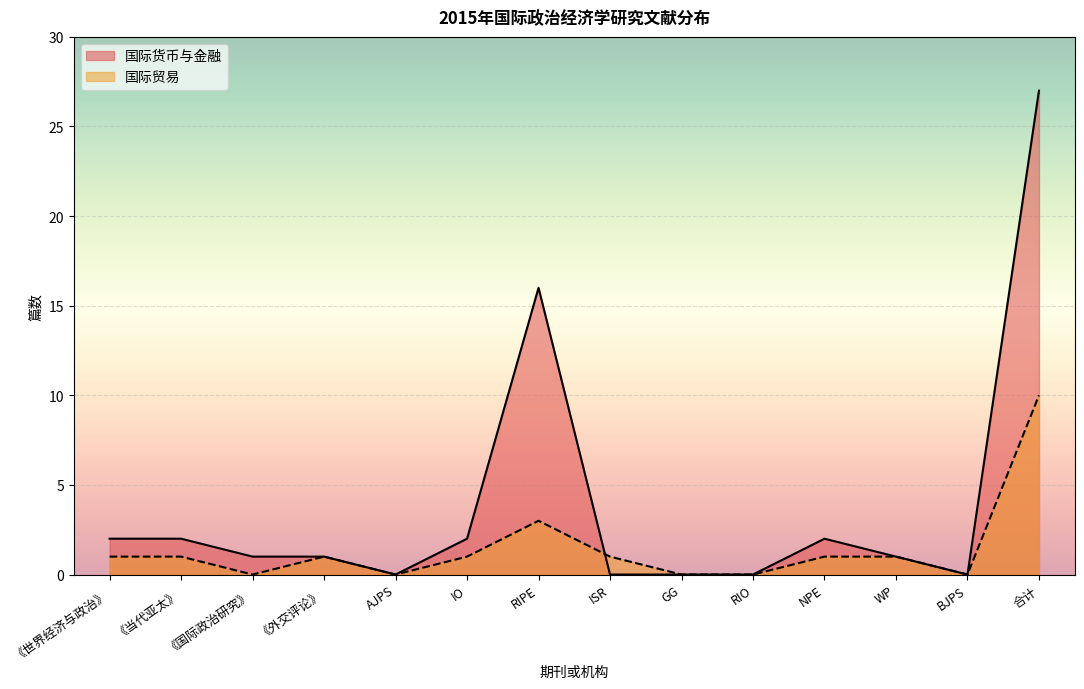

List the labels in order of 国际货币与金融 value, largest first.

合计, RIPE, 《世界经济与政治》, 《当代亚太》, IO, NPE, 《国际政治研究》, 《外交评论》, WP, AJPS, ISR, GG, RIO, BJPS